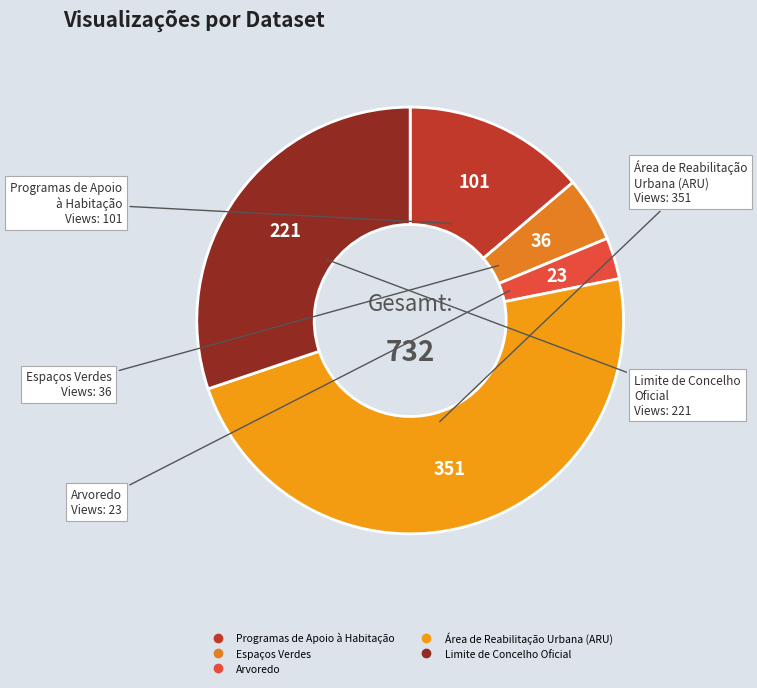

How many segments does this pie chart have?

5